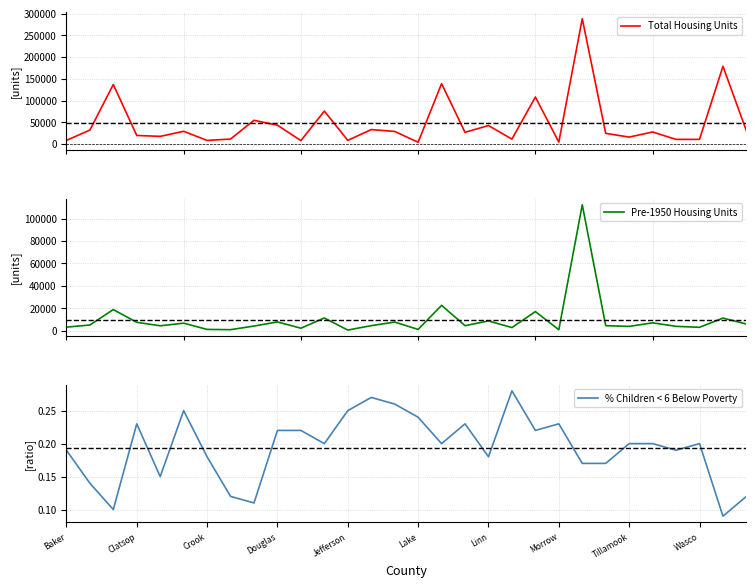

True or false: % Children < 6 Below Poverty has a value of 0.3 at Crook.

False